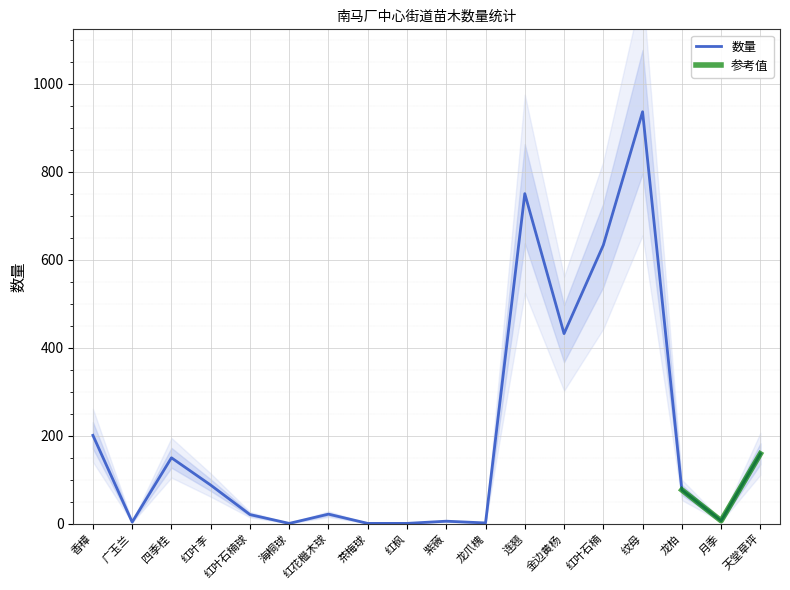

The value at 红枫 is 1. True or false?

True